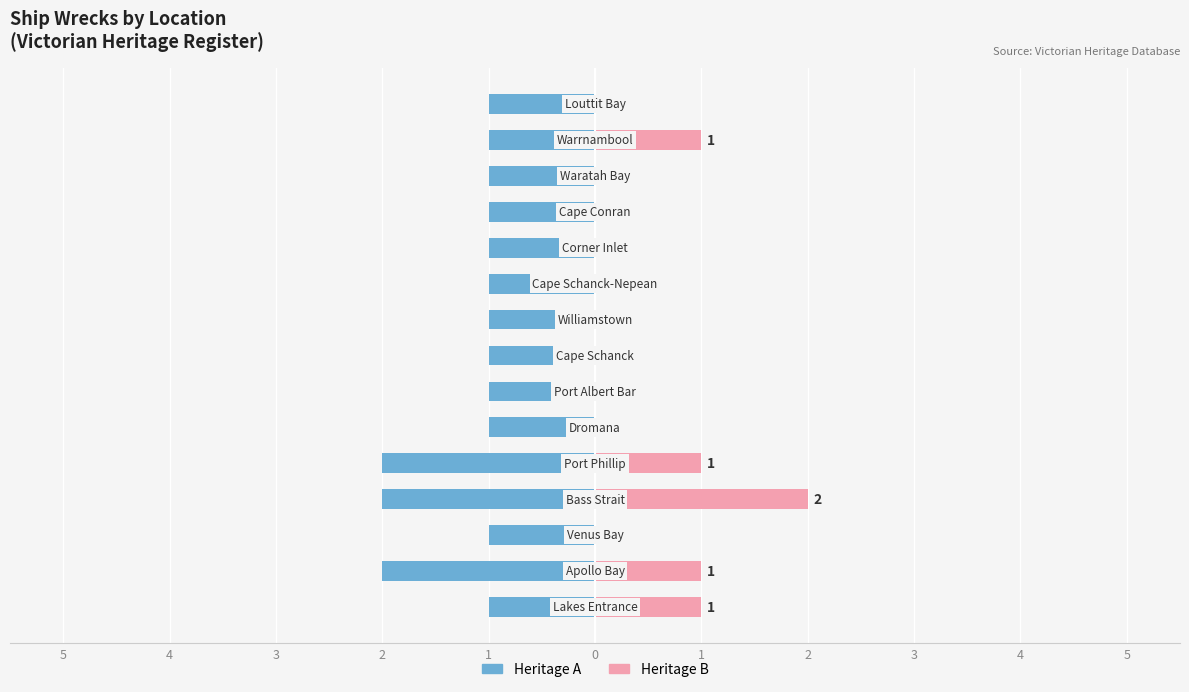

How many categories are shown in the chart?

15